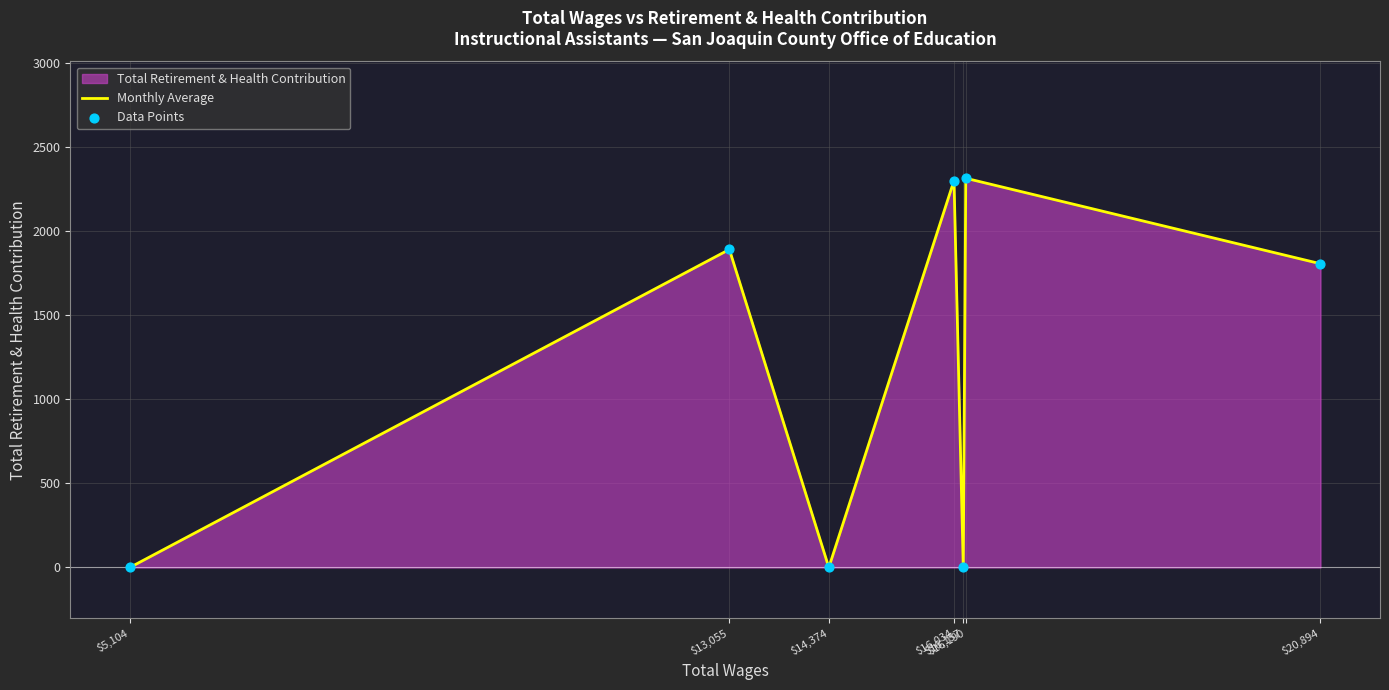

What is the maximum value shown in the chart?

2313